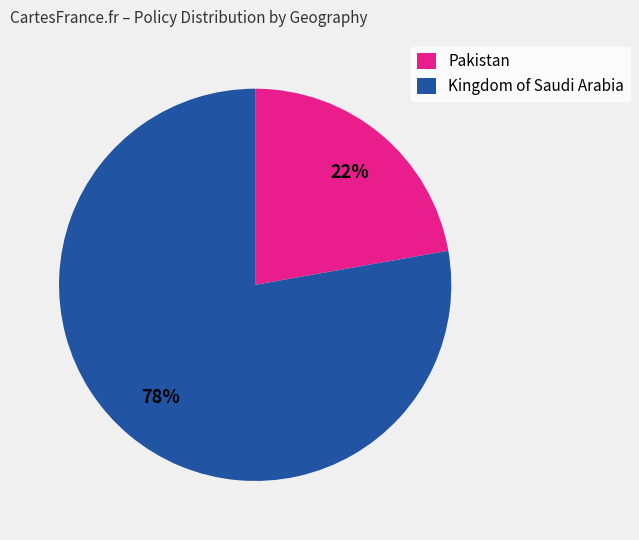

Does any single category account for the majority?

Yes